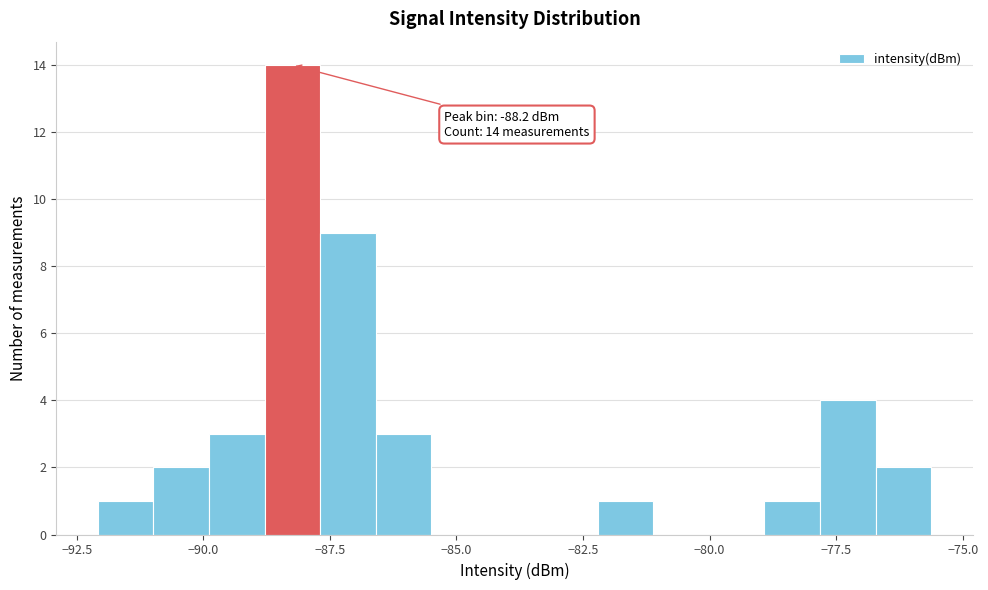

Read against the x-axis, roughly where is the centre of the tallest bar?

-88.0